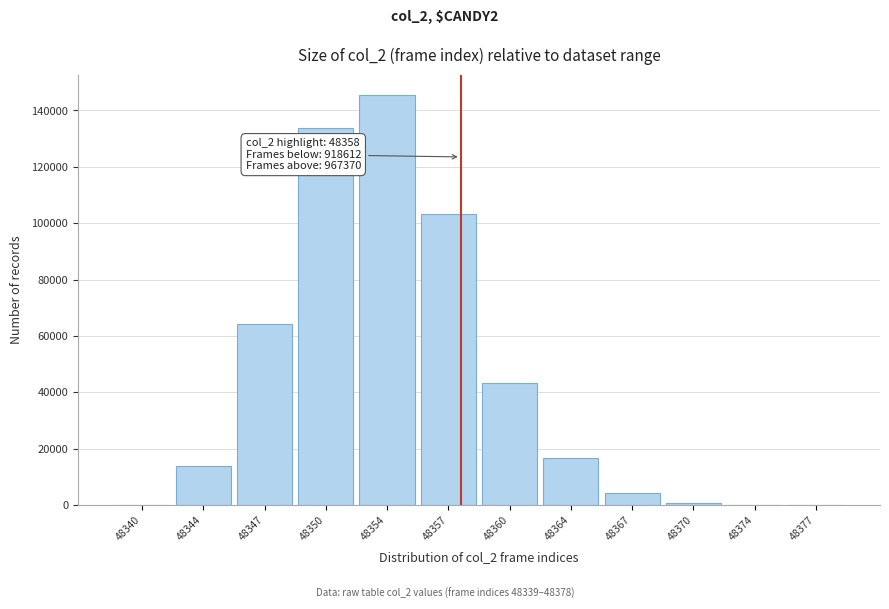

What is the maximum value shown in the chart?

145313